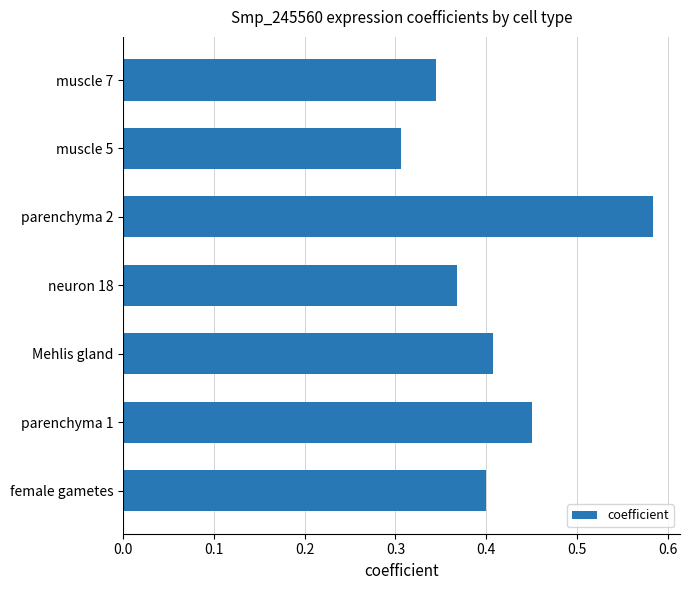

What is the sum of the values at neuron 18 and muscle 7?

0.7